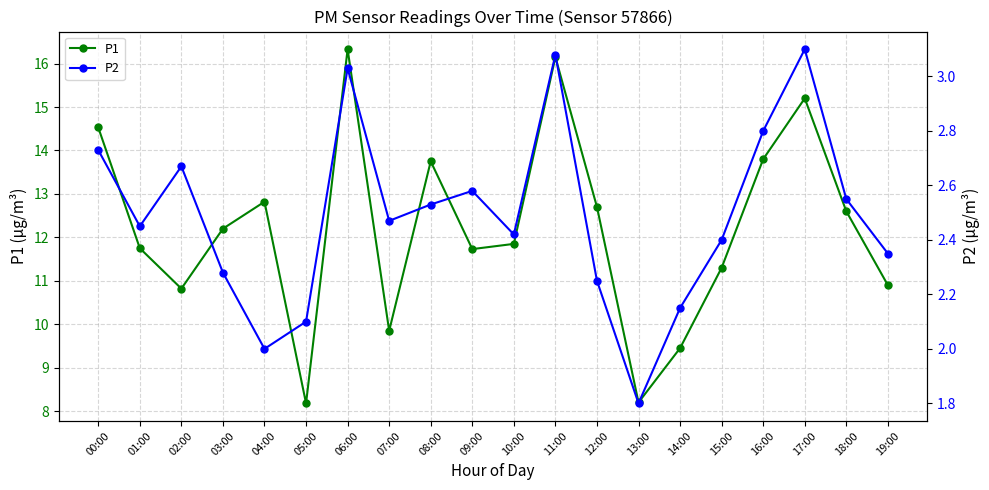

How many data points does each series have?

20